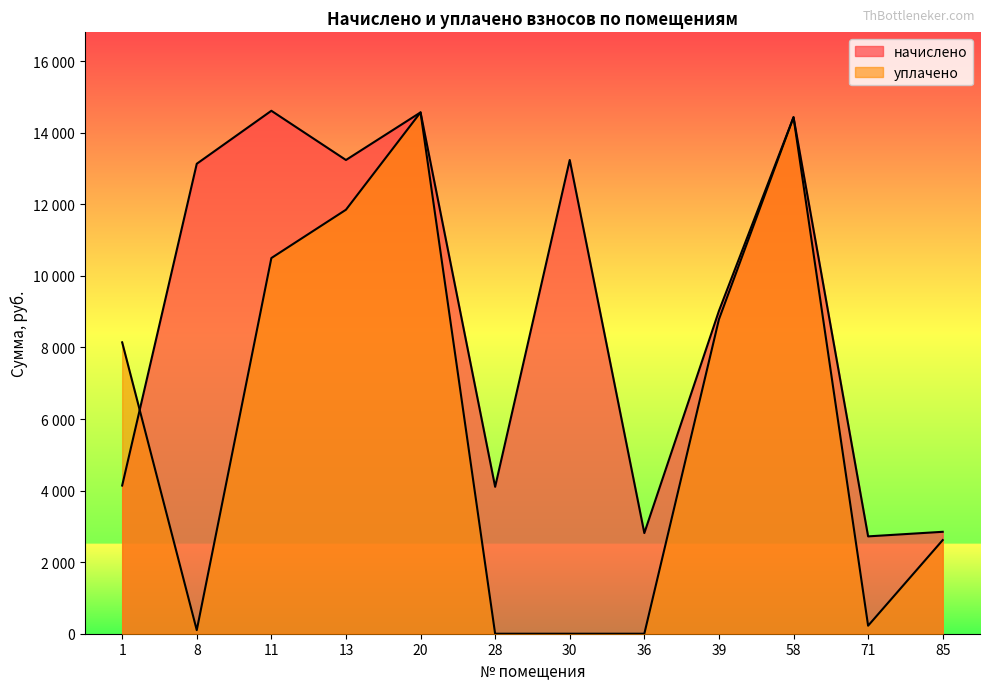

What is the value of the начислено point at the 3rd from the left?

14616.3